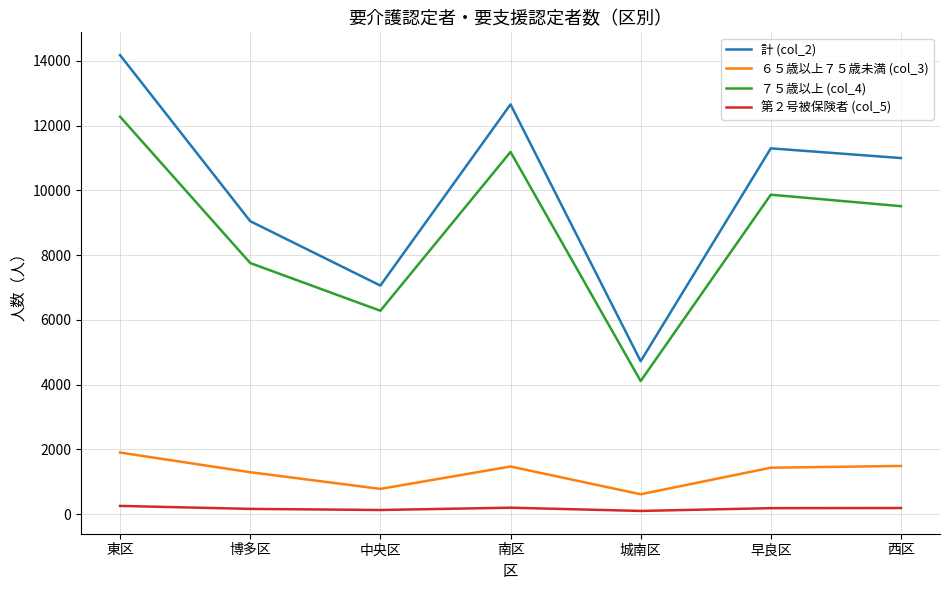

How many lines are shown in the chart?

4